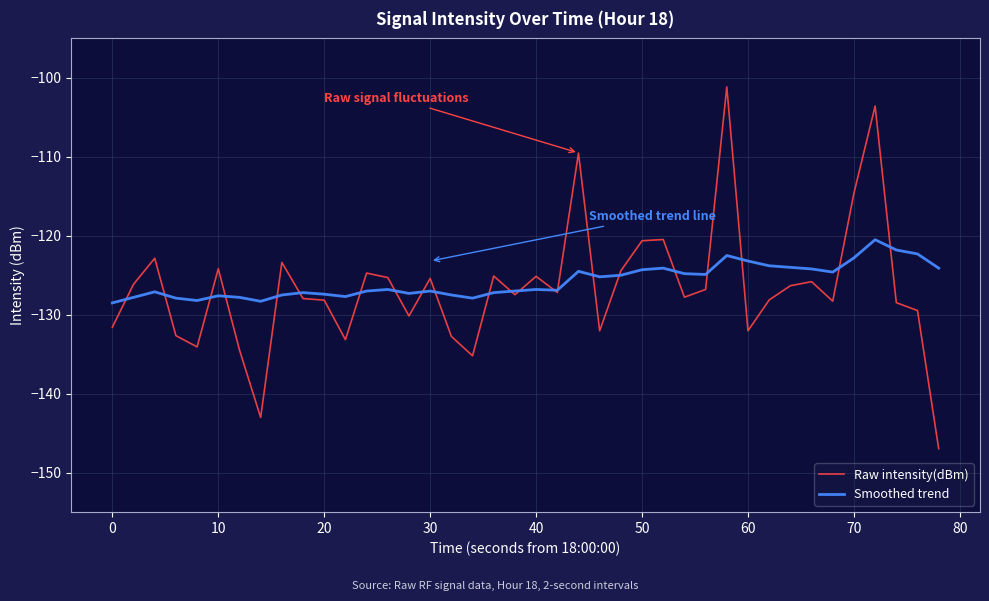

How many lines are shown in the chart?

2